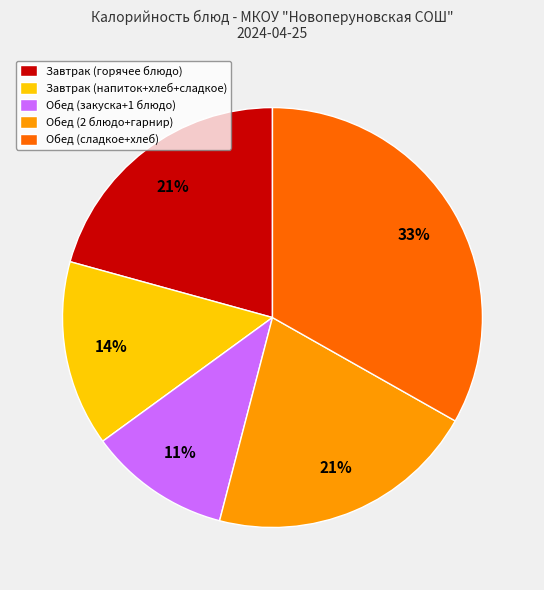

Is it true that Завтрак (горячее блюдо) is 12% of the pie?

False